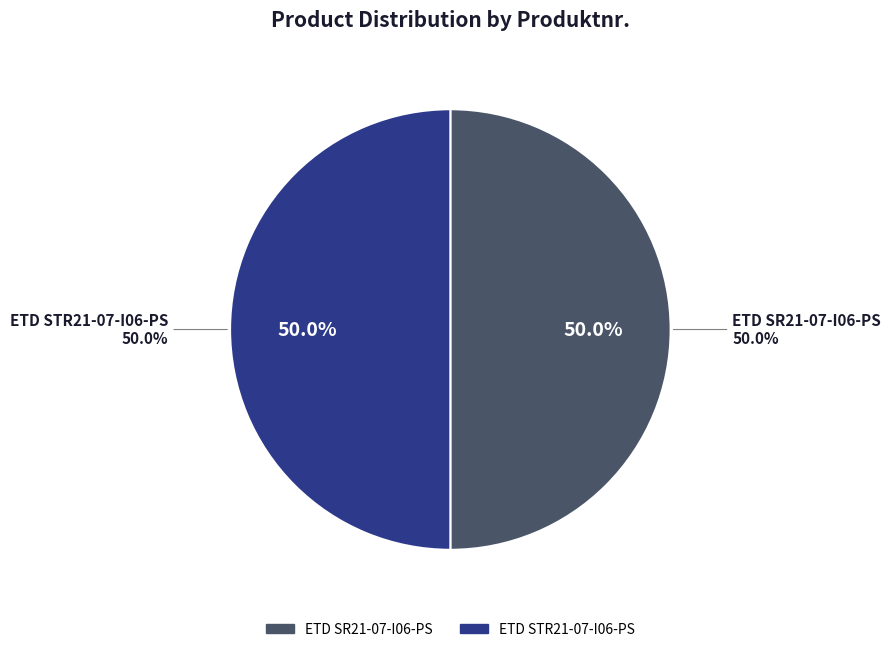

To the nearest percent, what percentage of the pie is ETD SR21-07-I06-PS?

50%